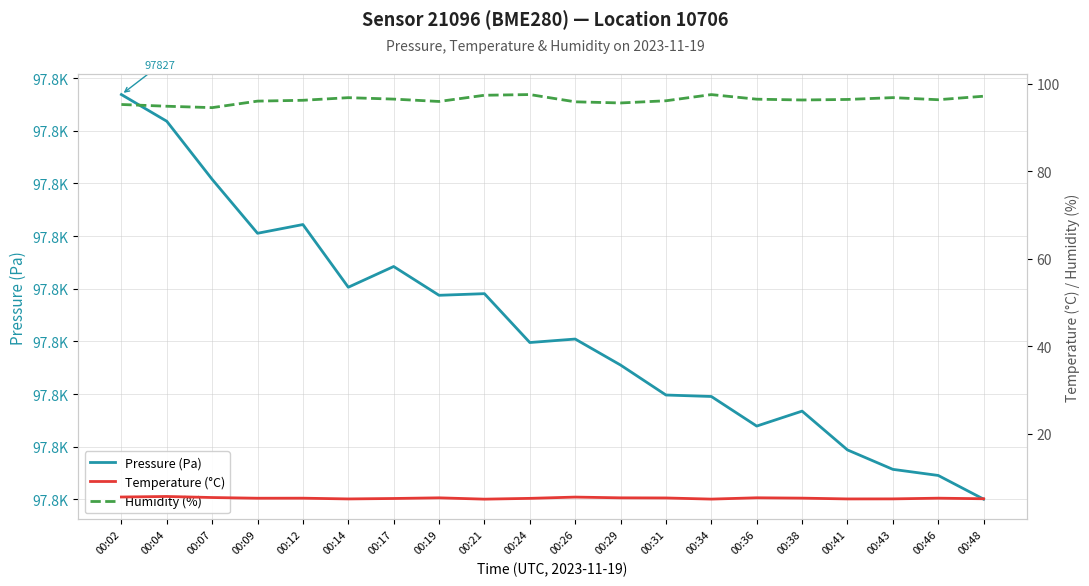

How many lines are shown in the chart?

3